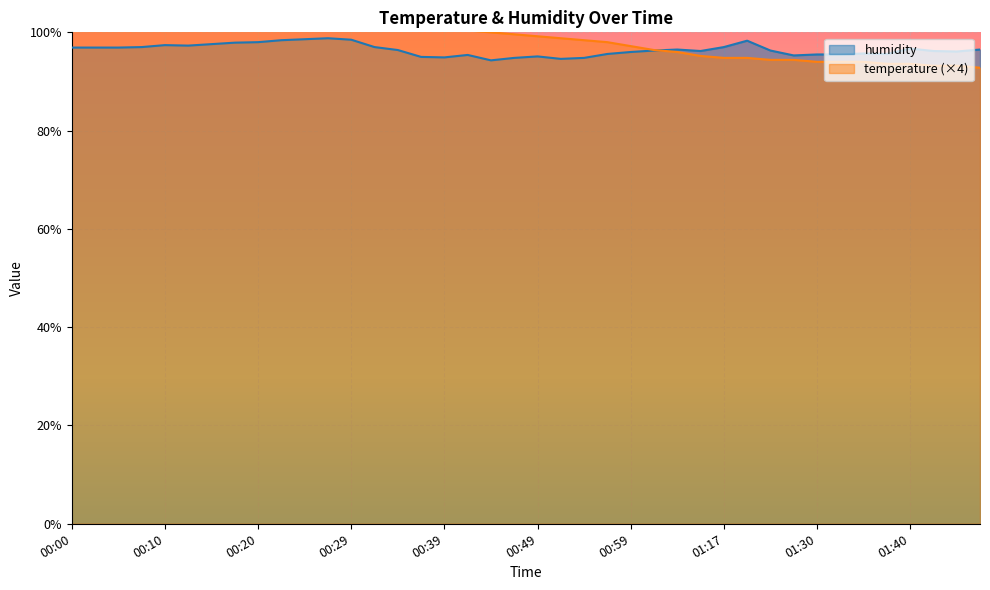

Does the chart display data point markers on the line(s)?

No